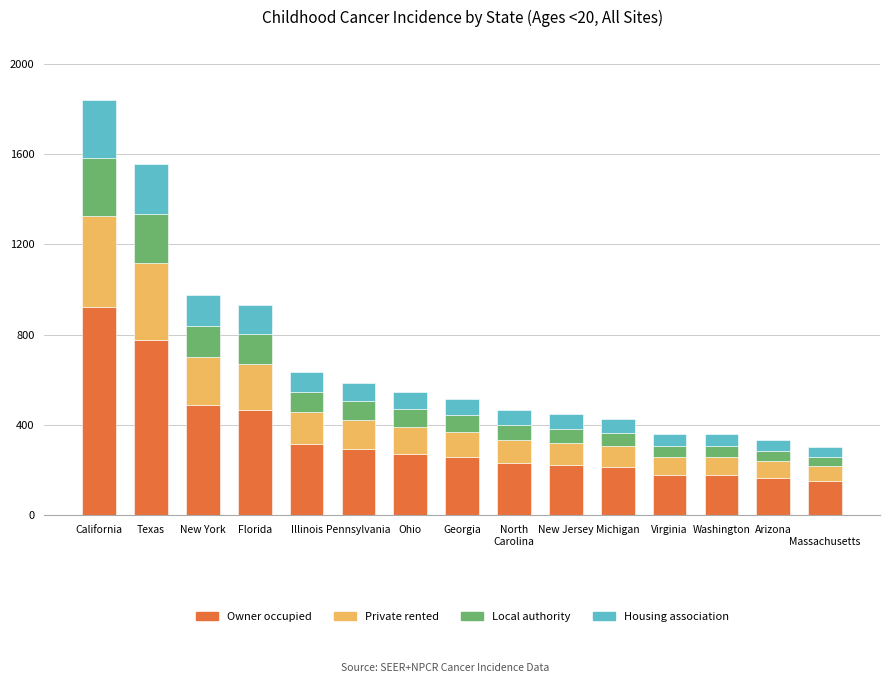

True or false: Owner occupied has a value of 273.0 at Ohio.

True